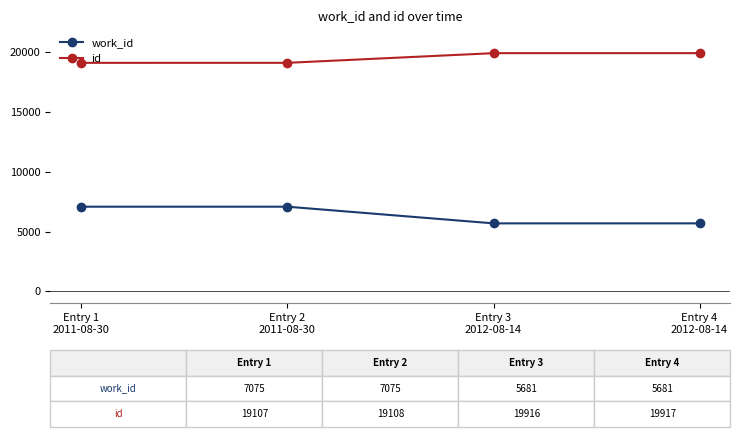

Rank the series by their average value, from highest to lowest.

id, work_id